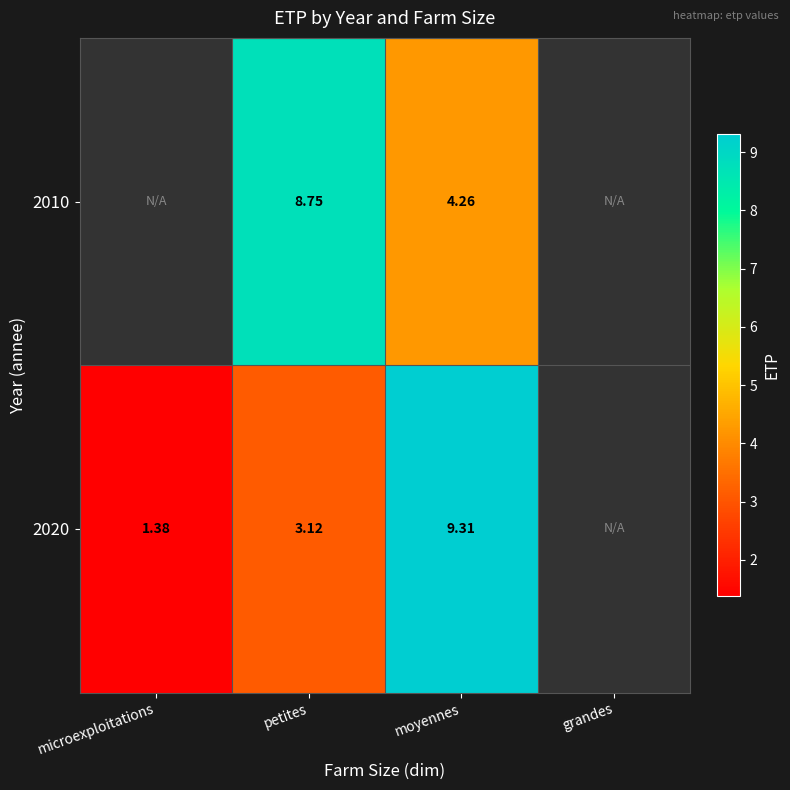

List the labels in order of 2020 value, largest first.

moyennes, grandes, petites, microexploitations